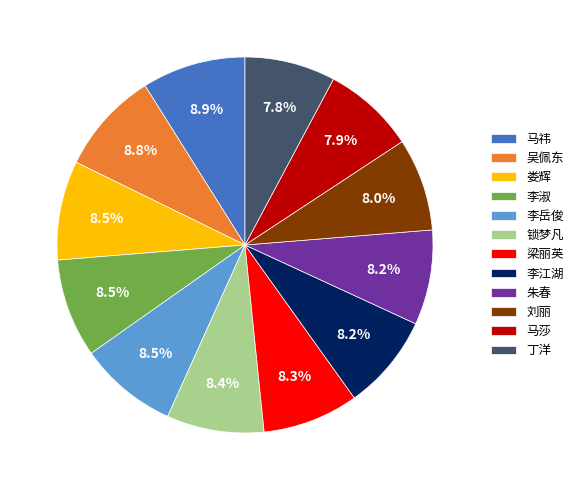

What percentage is the 马莎 slice, to the nearest percent?

8%